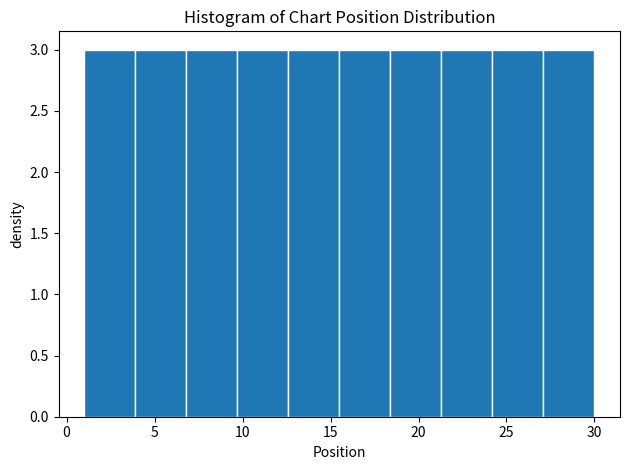

What is the height of the bar covering 15.5 to 18.4 on the x-axis? Neither the bar edges nor the heights are printed on the chart, so give them approximately, as read against the axes.

3